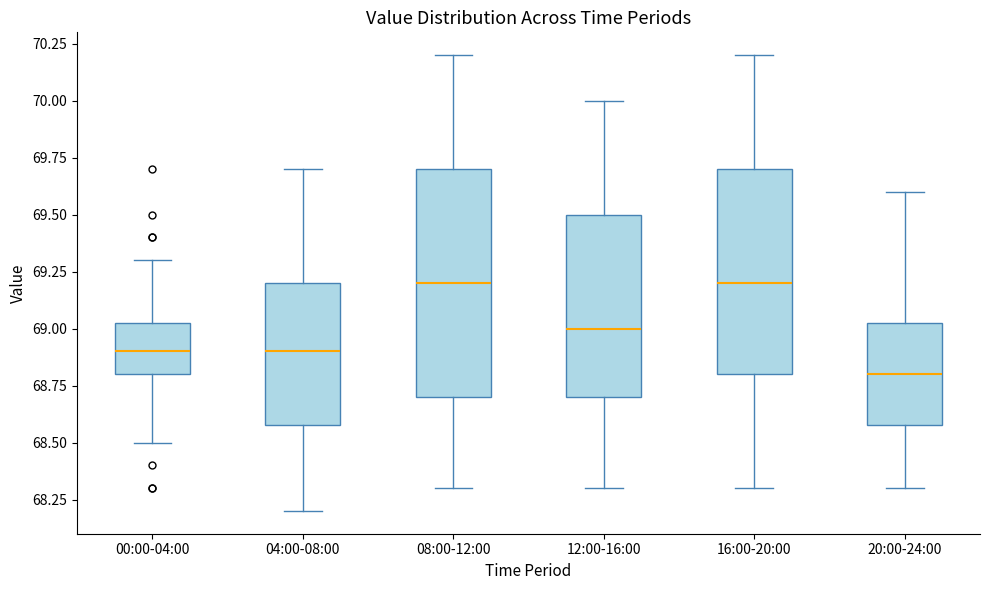

Which box is the tallest, from its lower edge to its upper edge?

08:00-12:00